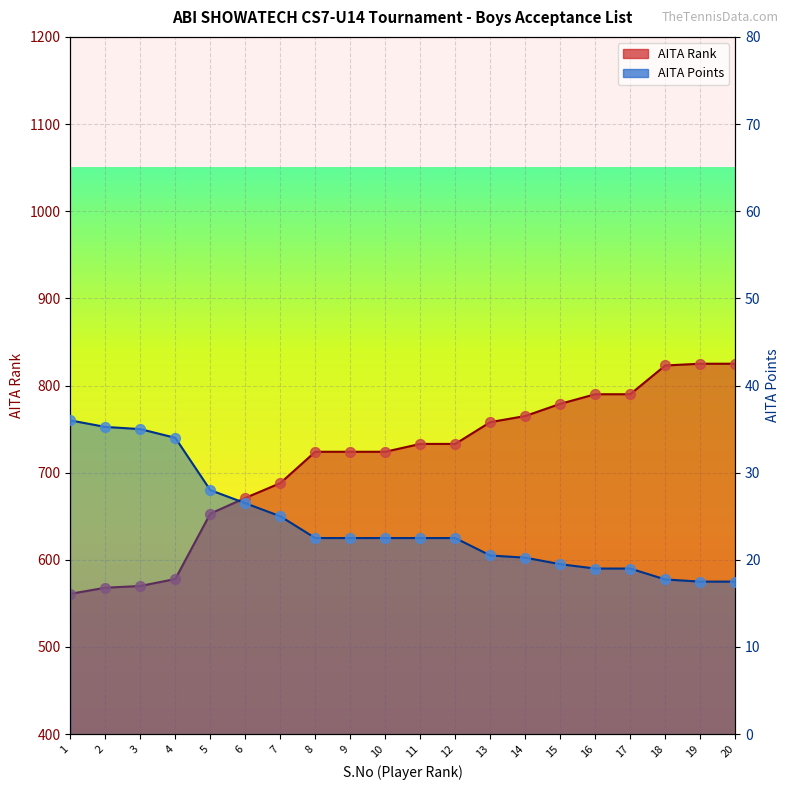

Is the value of AITA Rank at 1 greater than the value of AITA Points at 4?

Yes